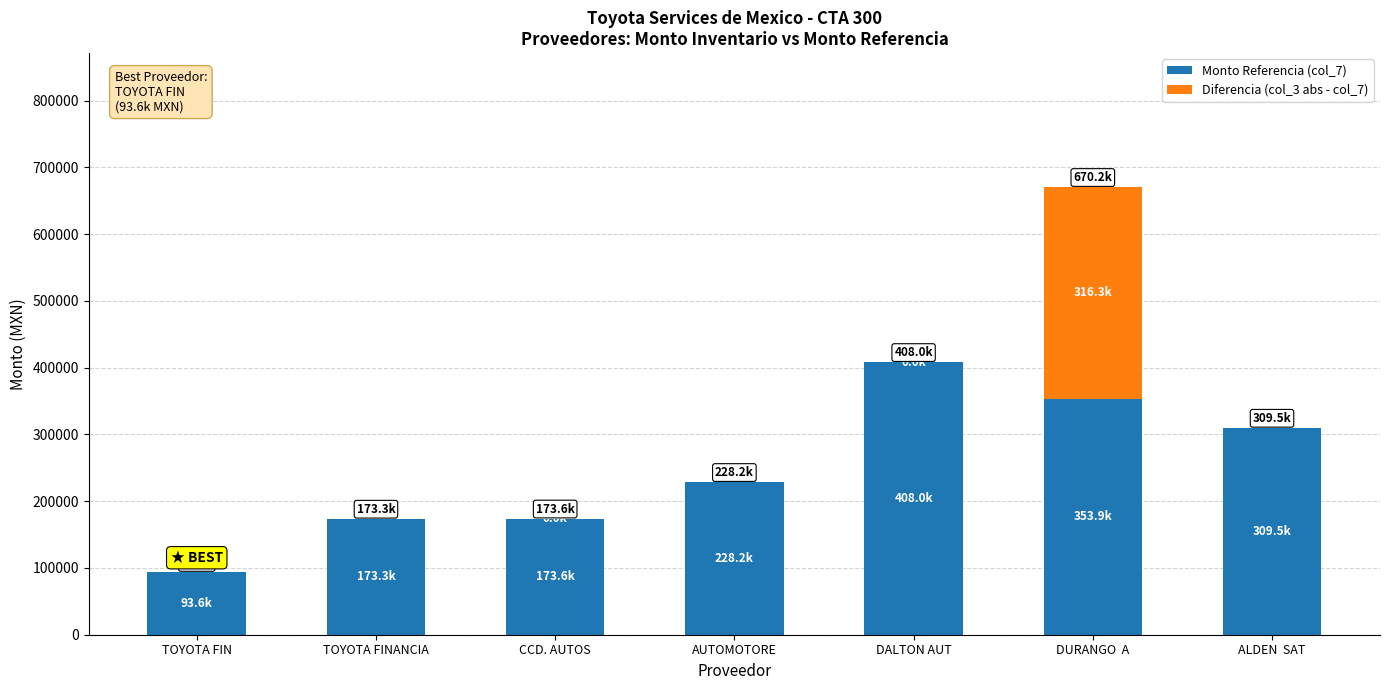

Is it true that Monto Referencia (col_7) equals 305128.4 at TOYOTA FINANCIA?

False